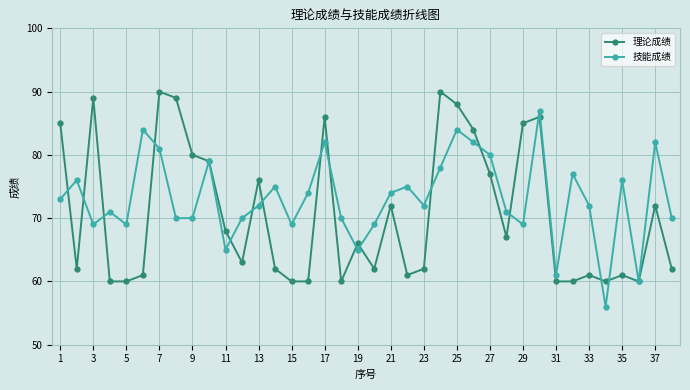

Which series has the largest total across all categories?

技能成绩